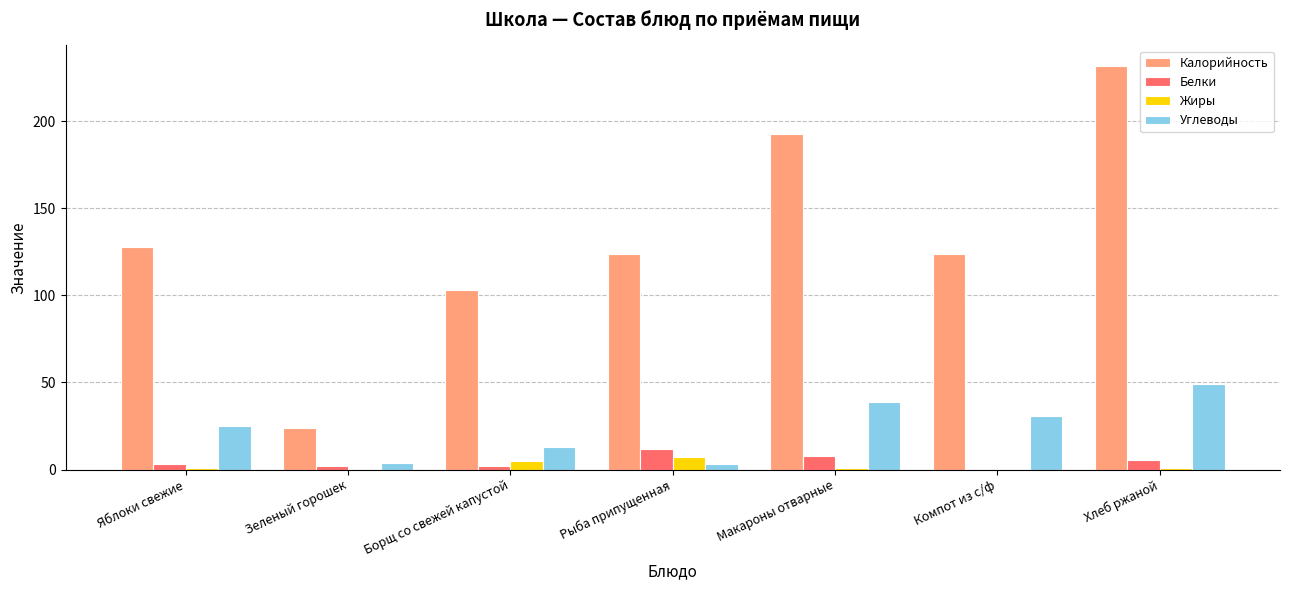

What is the greatest value displayed?

232.0